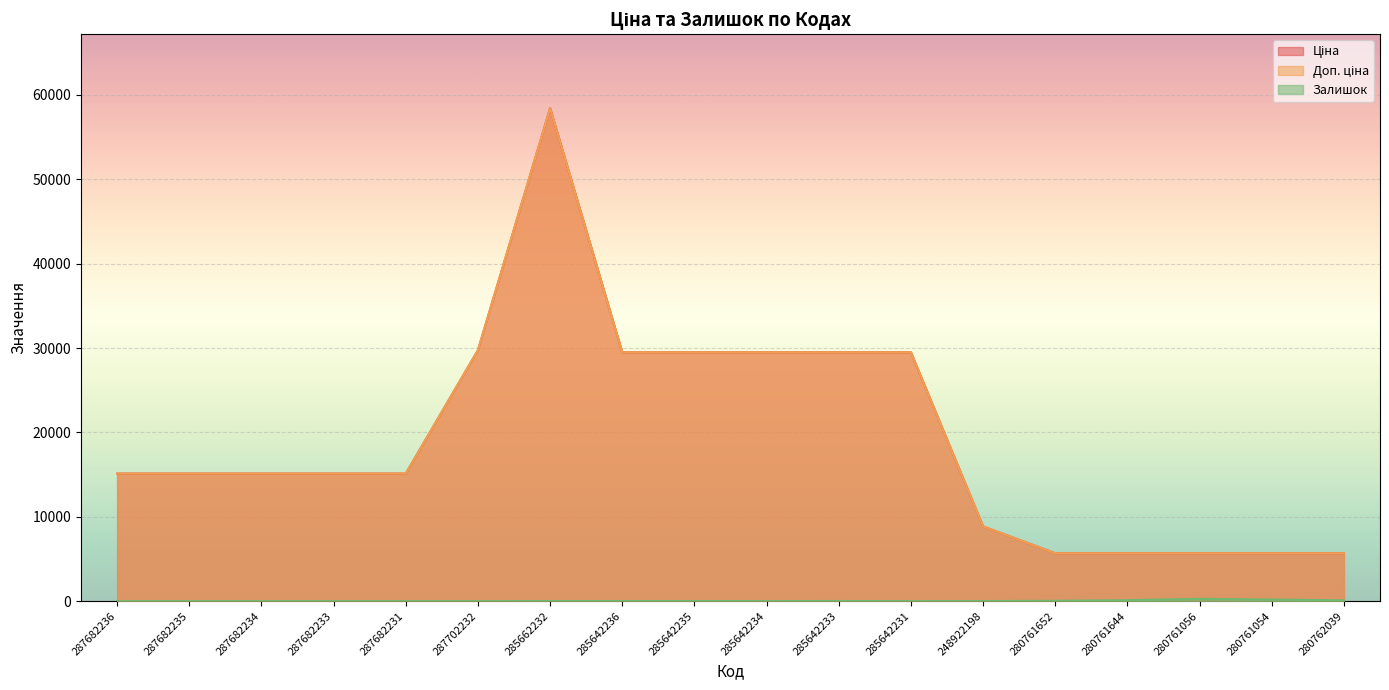

Rank the series by their maximum value, from highest to lowest.

Ціна, Доп. ціна, Залишок